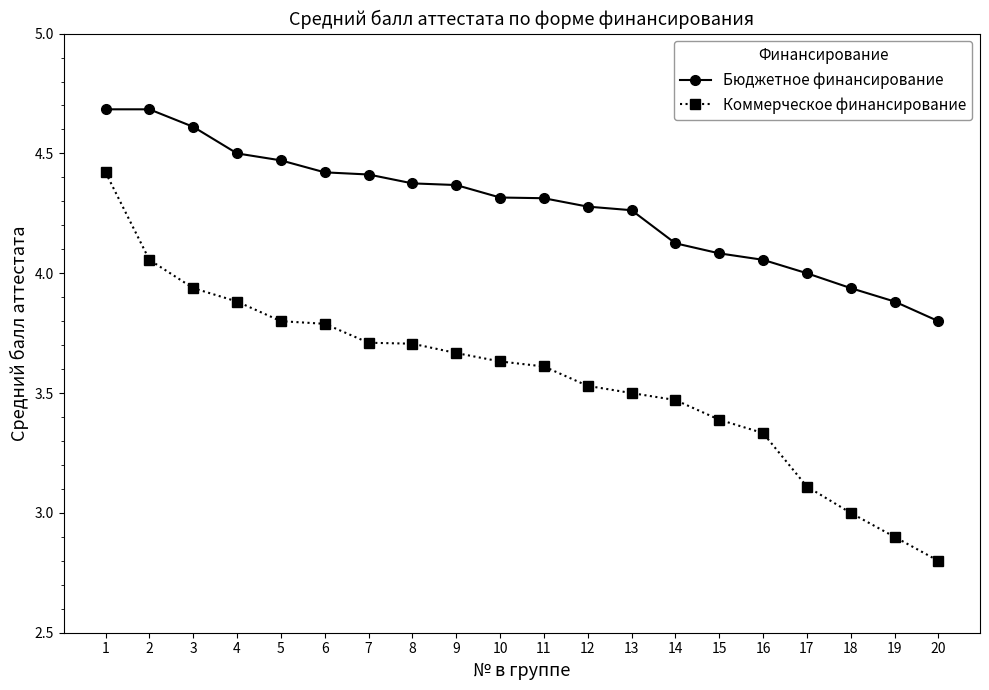

At how many categories does at least one series exceed 3?

20